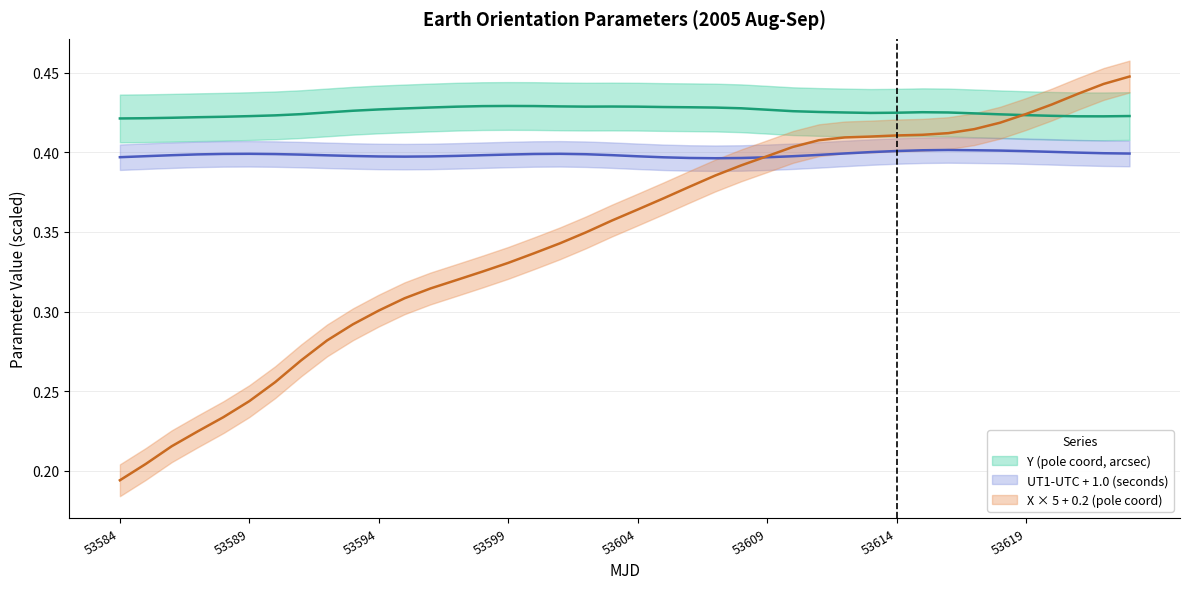

What is the total value across all series at 53611?

1.2